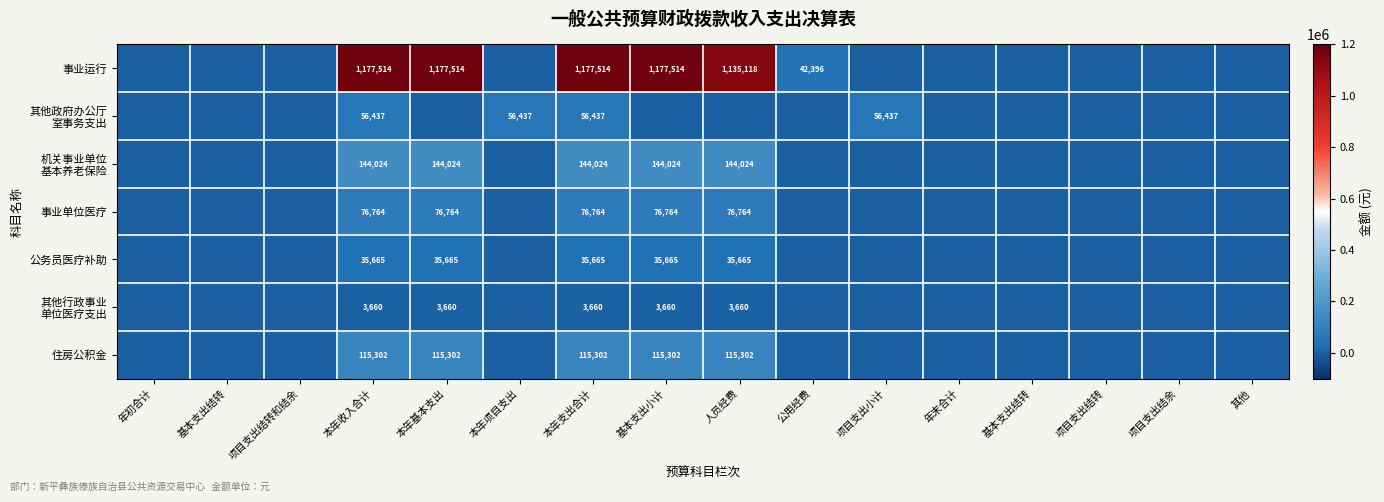

What is the sum of the 机关事业单位 基本养老保险 values at 基本支出小计 and 本年基本支出?

288047.4